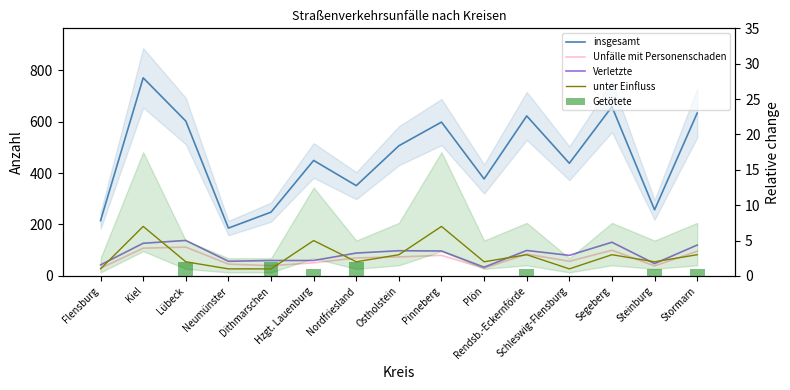

Where does the Verletzte series first go above 89?

Kiel